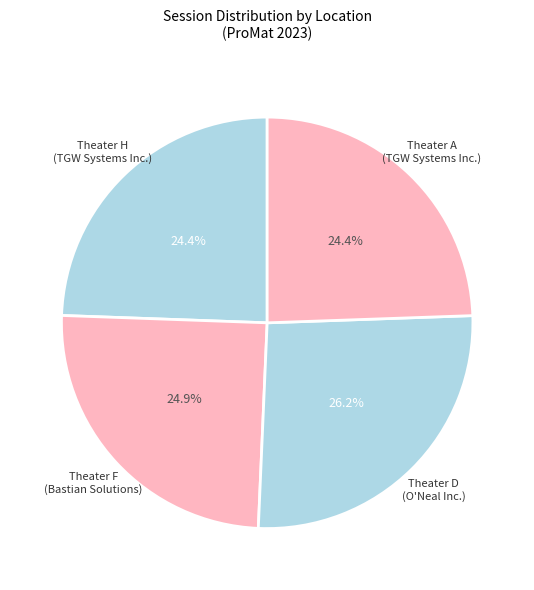

Is the sum of Theater H (TGW Systems Inc.) and Theater D (O'Neal Inc.) greater than half?

Yes